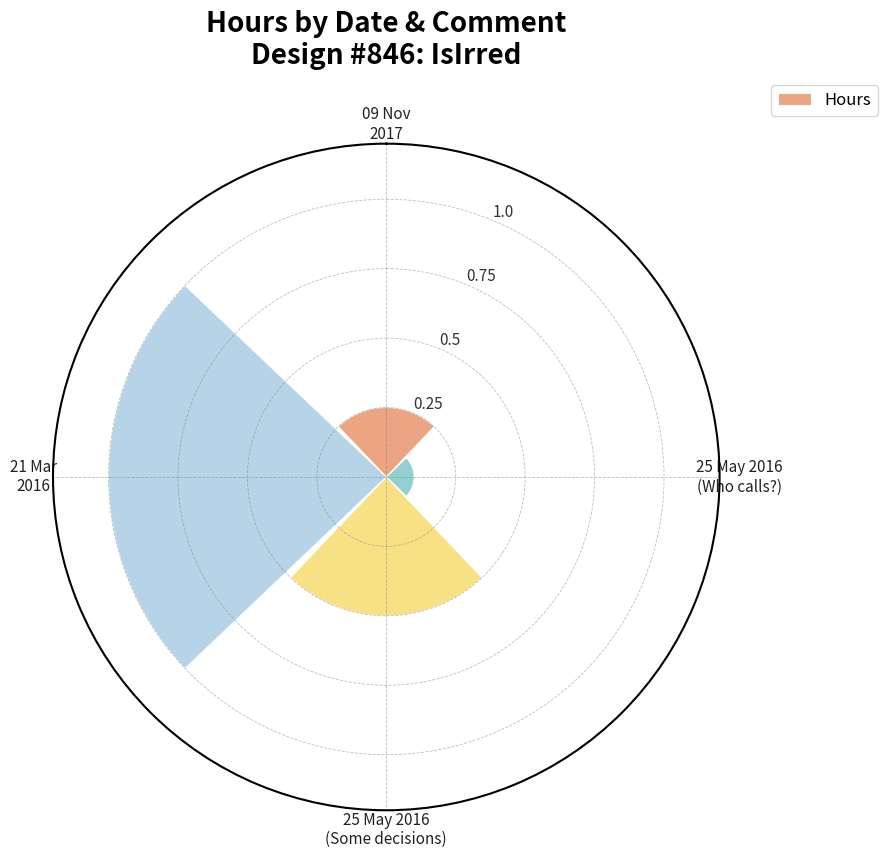

Between 25 May 2016
(Who calls?) and 09 Nov
2017, which is larger?

09 Nov
2017